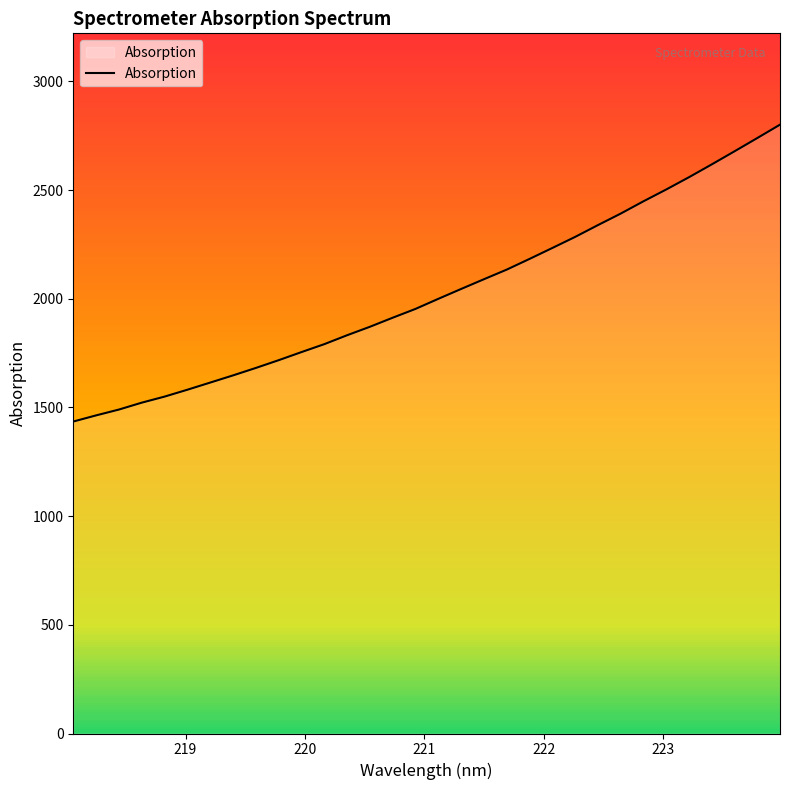

What is the maximum value shown in the chart?

2801.4